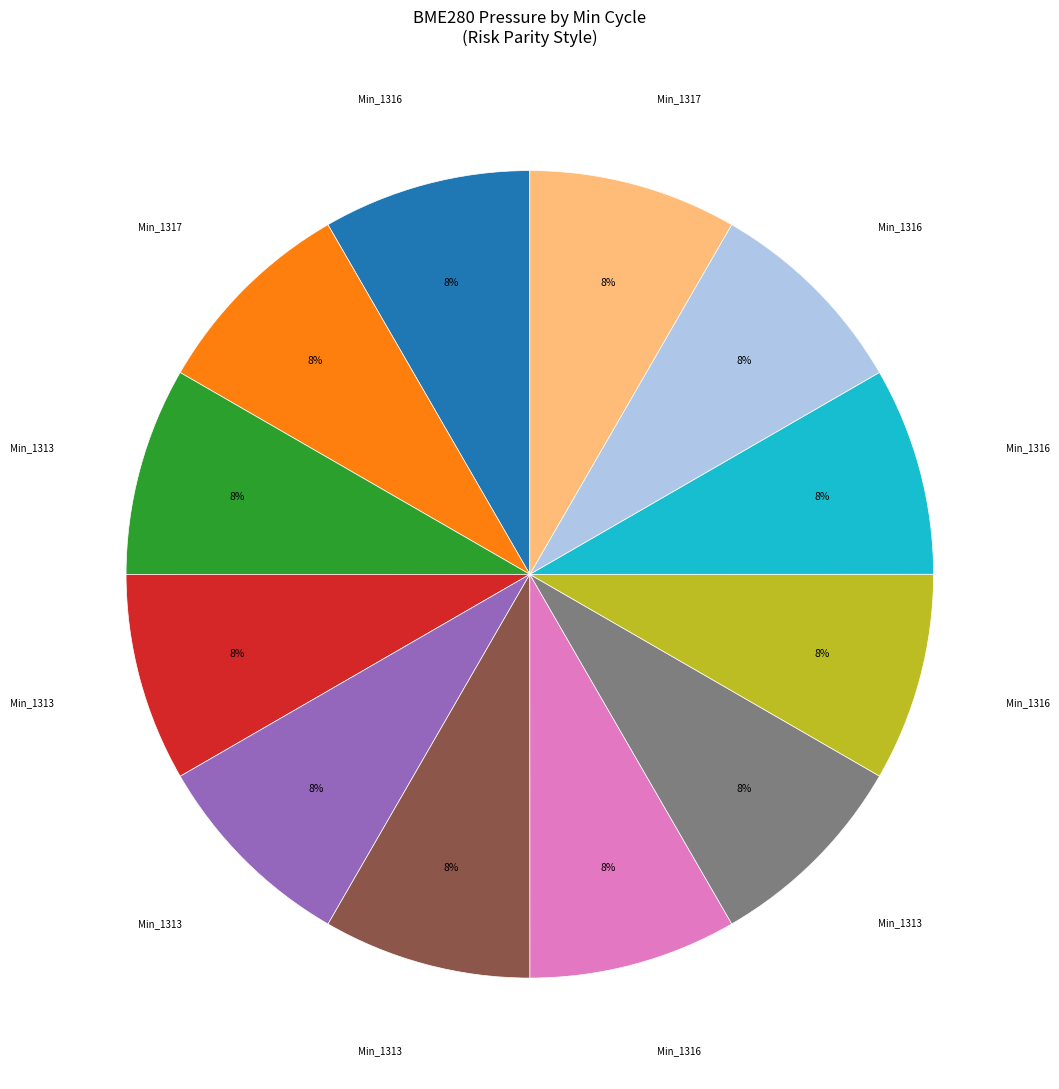

Is there a majority slice in this chart?

No